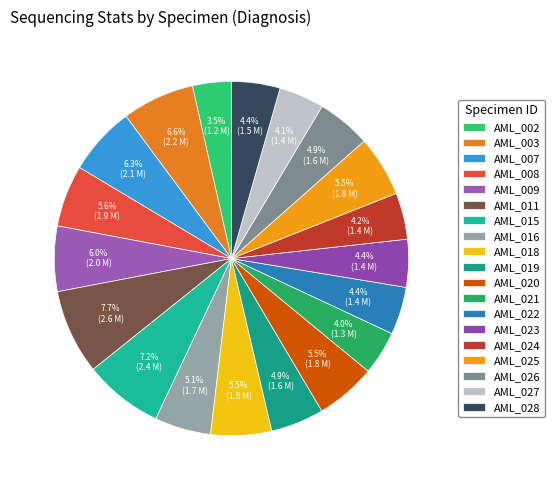

What percentage is the AML_020 slice, to the nearest percent?

6%